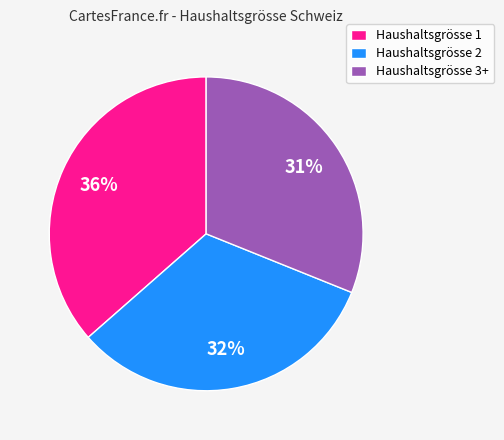

Is it true that Haushaltsgrösse 3+ is 31% of the pie?

True